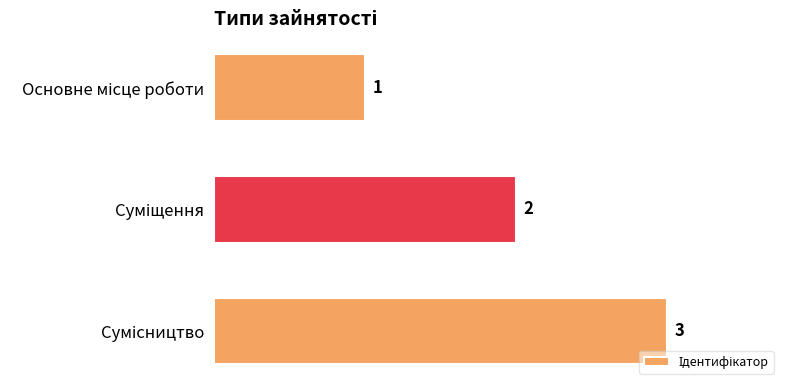

Count the values in the range 1 to 3.

3